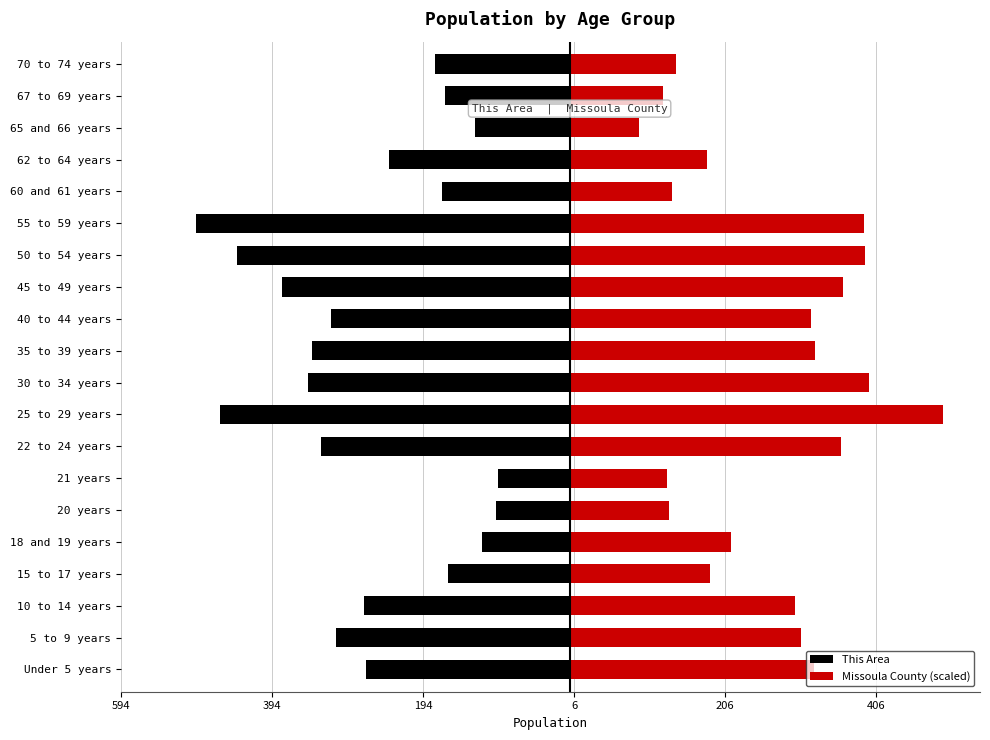

Are the bars grouped side by side (vs. stacked)?

Yes